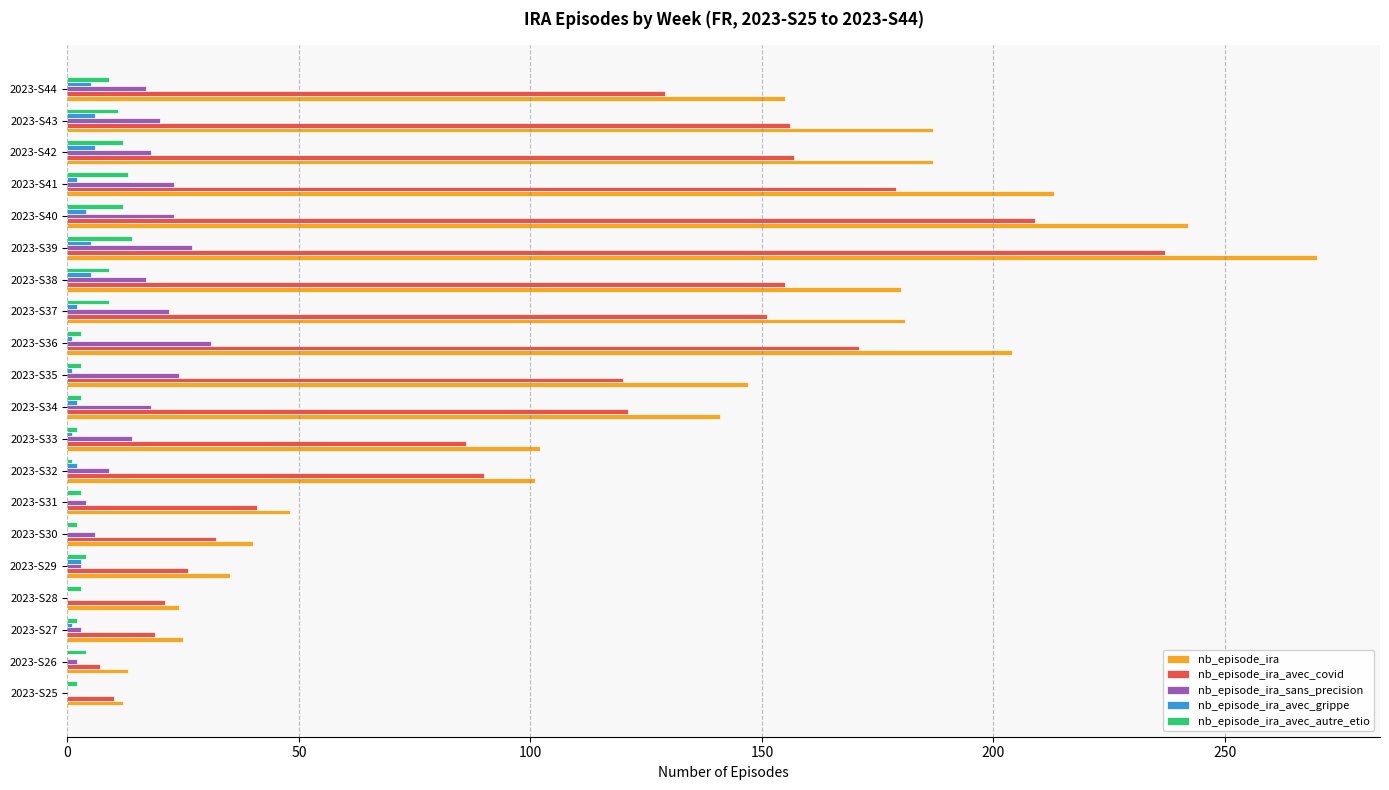

Which series has the widest spread of values?

nb_episode_ira